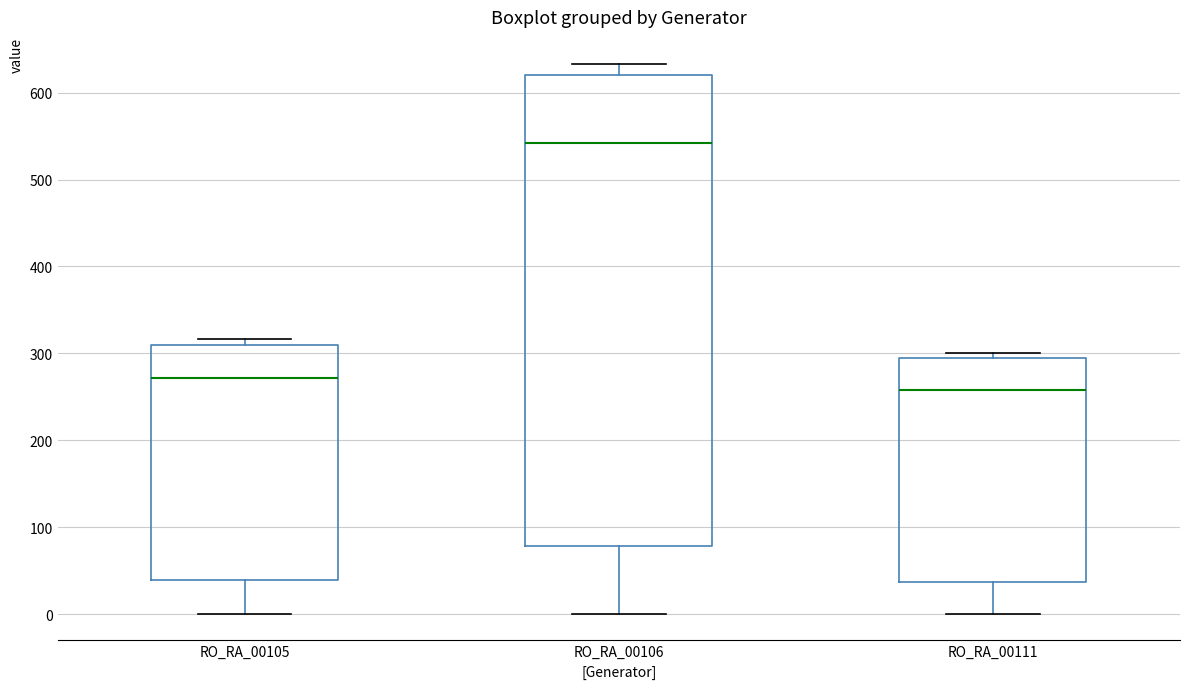

Where is the upper edge of the box for RO_RA_00105 on the y-axis? The values are not printed on the chart, so give them approximately, as read against the axis.

310